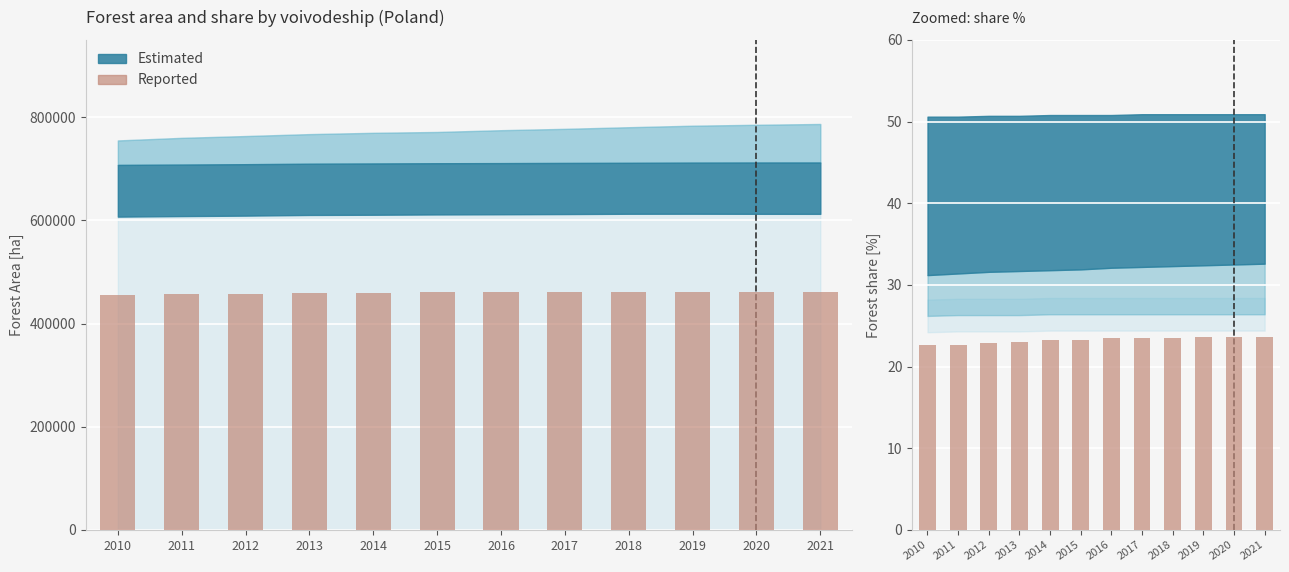

The value at 2012 is 34.6. True or false?

False